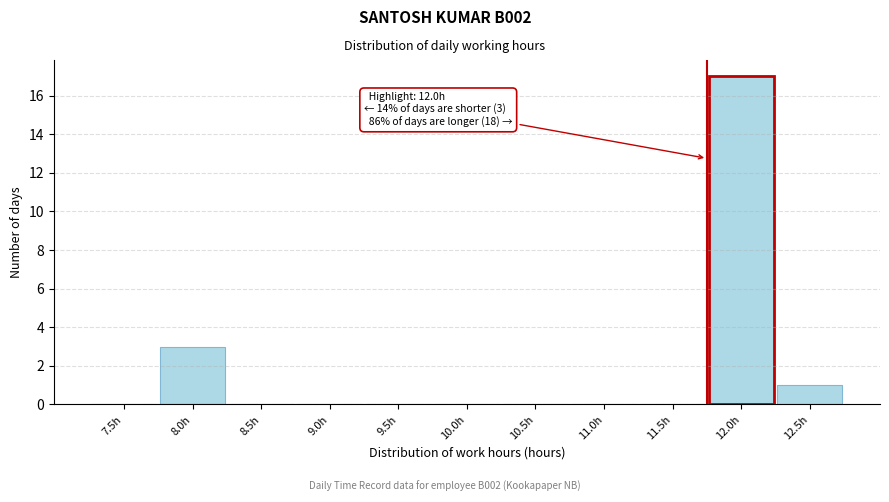

Reading left to right, what are all the values shown in this chart?

7.5h=0	8.0h=3	8.5h=0	9.0h=0	9.5h=0	10.0h=0	10.5h=0	11.0h=0	11.5h=0	12.0h=17	12.5h=1